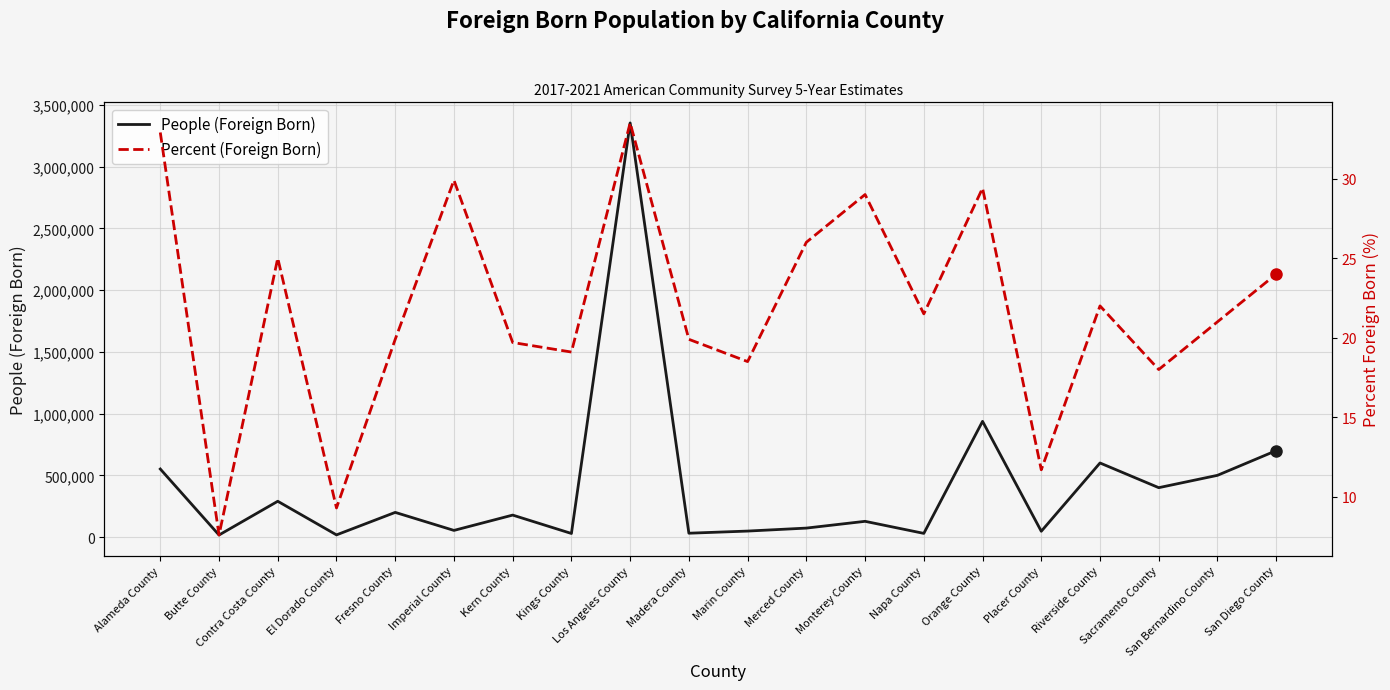

True or false: People (Foreign Born) has more than 0 points higher than both neighbors.

True